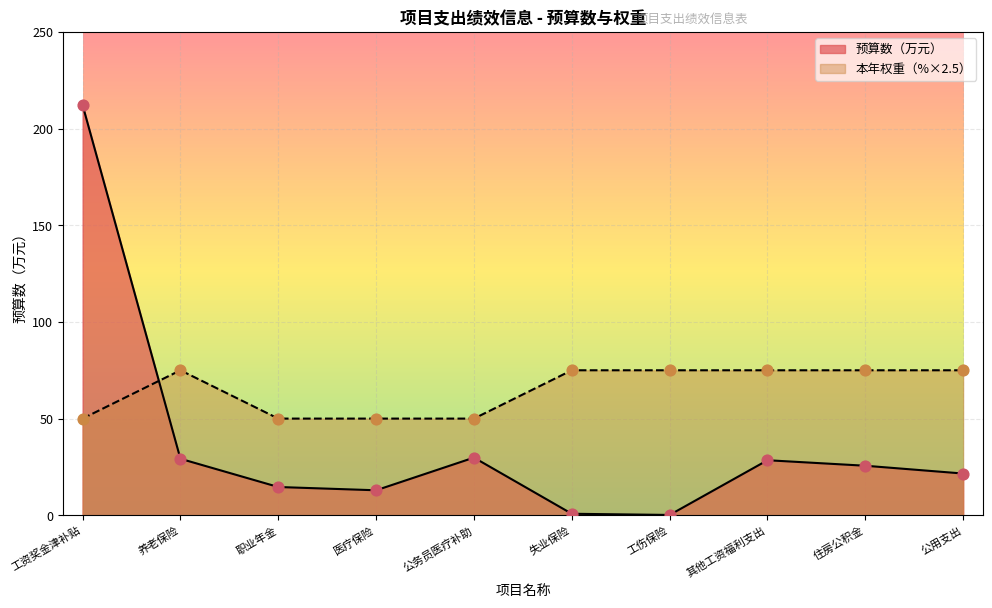

Between 工伤保险 and 医疗保险, which is larger?

医疗保险